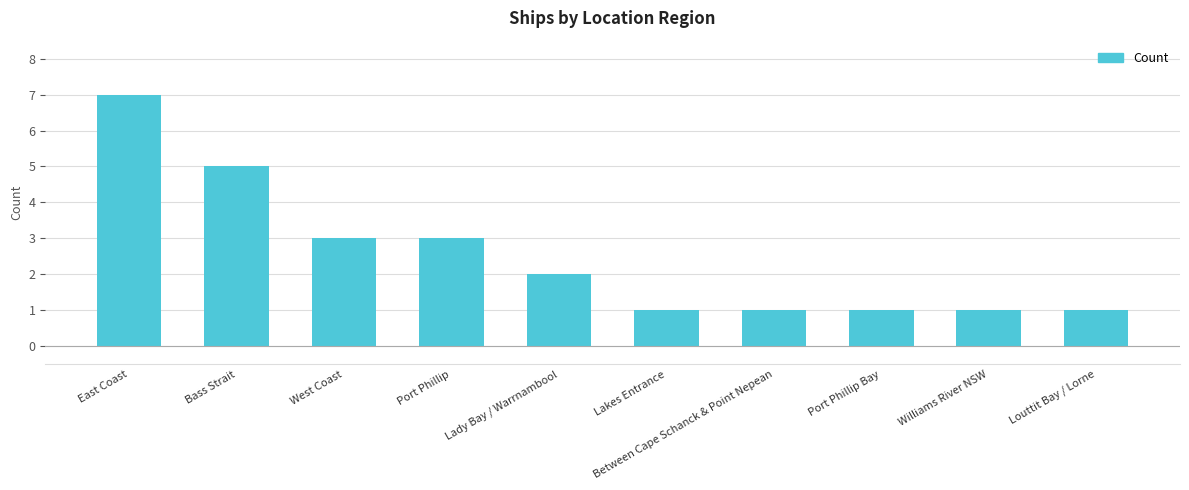

Is it true that the value at Lakes Entrance is 1?

True